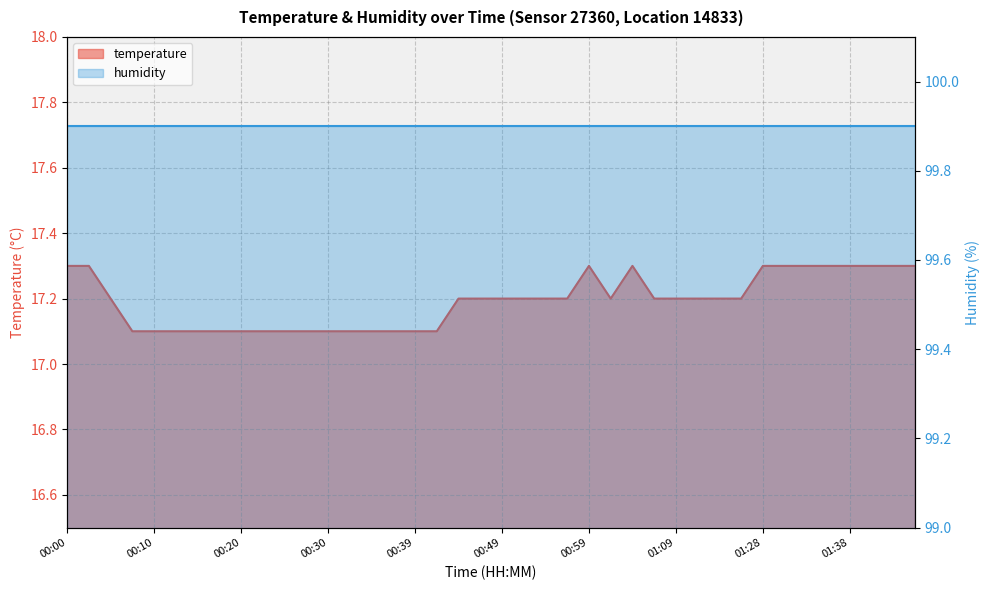

What is the sum of all values?

687.7